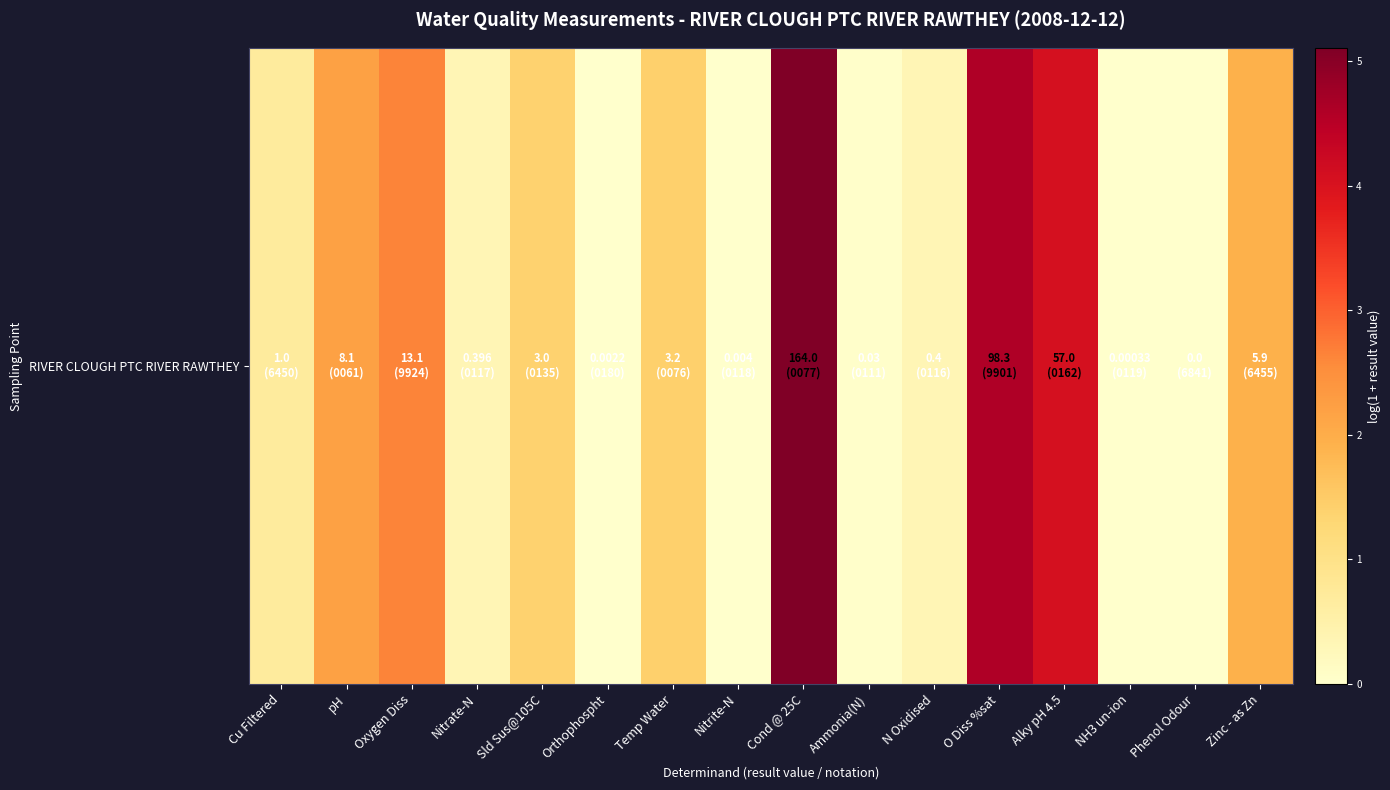

What is the ratio of the value at Cond @ 25C to the value at Temp Water?

3.6